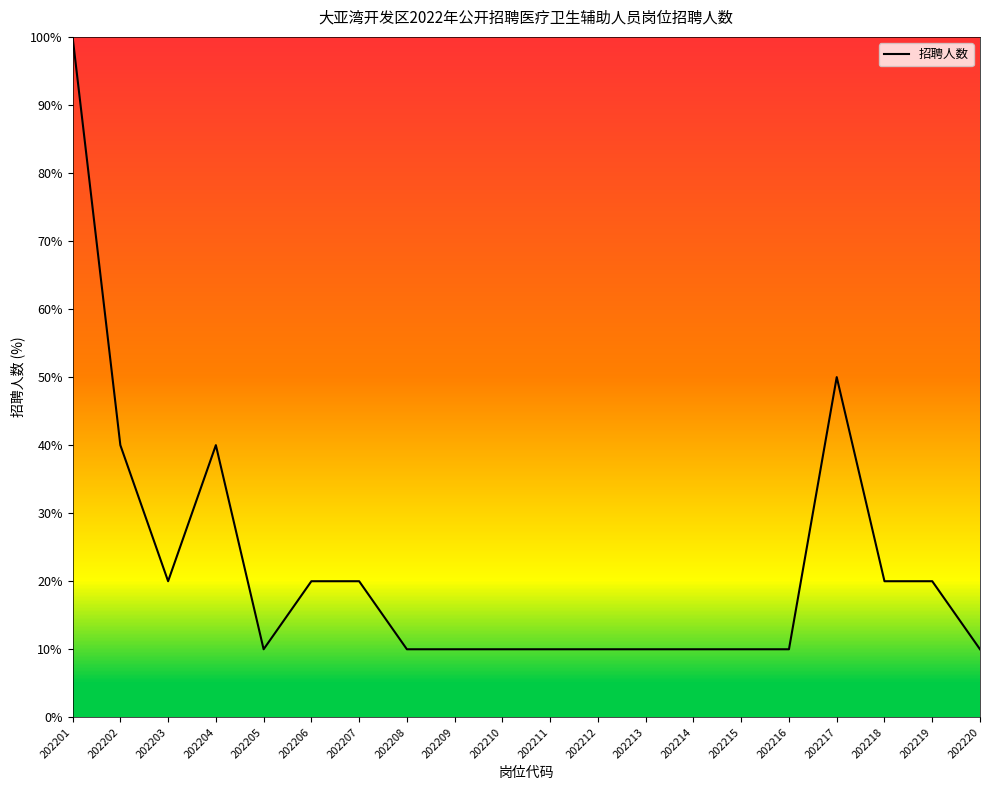

What is the difference between the second highest and second lowest values?

40